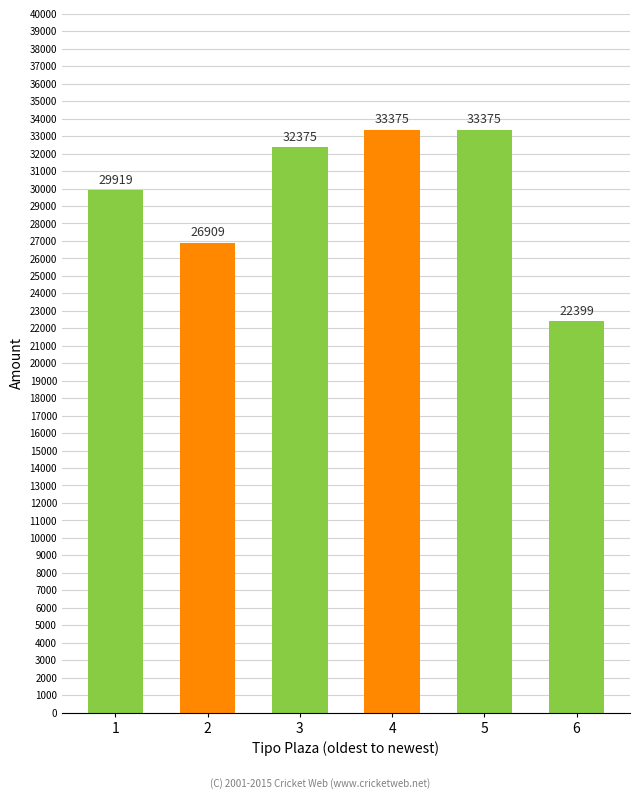

What is the value of the 5th bar from the left?

33375.0